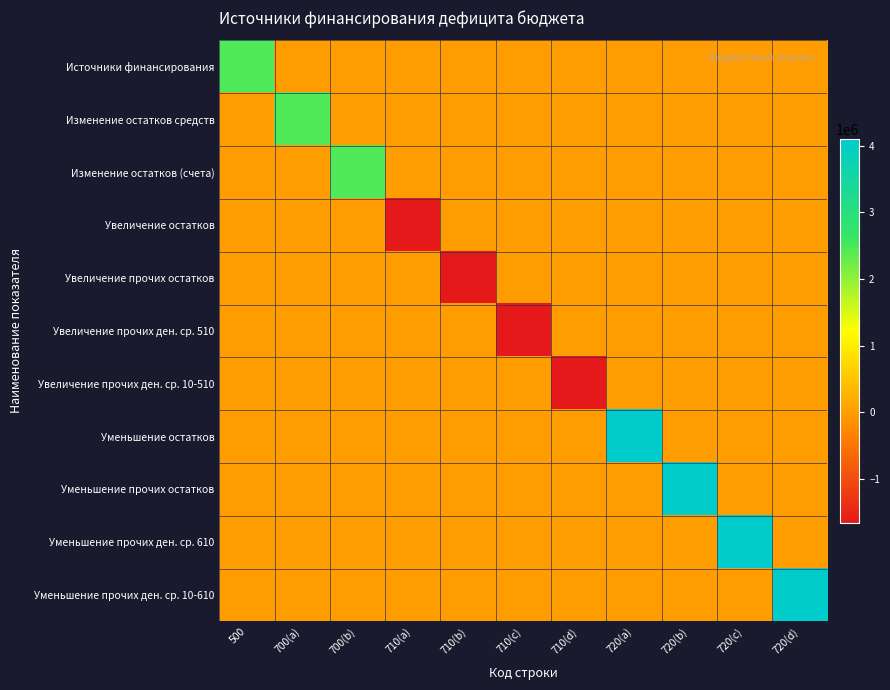

Reading left to right, what are all the values shown in this chart?

Источники финансирования: 500=2442164.2	700(a)=0.0	700(b)=0.0	710(a)=0.0	710(b)=0.0	710(c)=0.0	710(d)=0.0	720(a)=0.0	720(b)=0.0	720(c)=0.0	720(d)=0.0
Изменение остатков средств: 500=0.0	700(a)=2442164.2	700(b)=0.0	710(a)=0.0	710(b)=0.0	710(c)=0.0	710(d)=0.0	720(a)=0.0	720(b)=0.0	720(c)=0.0	720(d)=0.0
Изменение остатков (счета): 500=0.0	700(a)=0.0	700(b)=2442164.2	710(a)=0.0	710(b)=0.0	710(c)=0.0	710(d)=0.0	720(a)=0.0	720(b)=0.0	720(c)=0.0	720(d)=0.0
Увеличение остатков: 500=0.0	700(a)=0.0	700(b)=0.0	710(a)=-1656744.8	710(b)=0.0	710(c)=0.0	710(d)=0.0	720(a)=0.0	720(b)=0.0	720(c)=0.0	720(d)=0.0
Увеличение прочих остатков: 500=0.0	700(a)=0.0	700(b)=0.0	710(a)=0.0	710(b)=-1656744.8	710(c)=0.0	710(d)=0.0	720(a)=0.0	720(b)=0.0	720(c)=0.0	720(d)=0.0
Увеличение прочих ден. ср. 510: 500=0.0	700(a)=0.0	700(b)=0.0	710(a)=0.0	710(b)=0.0	710(c)=-1656744.8	710(d)=0.0	720(a)=0.0	720(b)=0.0	720(c)=0.0	720(d)=0.0
Увеличение прочих ден. ср. 10-510: 500=0.0	700(a)=0.0	700(b)=0.0	710(a)=0.0	710(b)=0.0	710(c)=0.0	710(d)=-1656744.8	720(a)=0.0	720(b)=0.0	720(c)=0.0	720(d)=0.0
Уменьшение остатков: 500=0.0	700(a)=0.0	700(b)=0.0	710(a)=0.0	710(b)=0.0	710(c)=0.0	710(d)=0.0	720(a)=4098909.0	720(b)=0.0	720(c)=0.0	720(d)=0.0
Уменьшение прочих остатков: 500=0.0	700(a)=0.0	700(b)=0.0	710(a)=0.0	710(b)=0.0	710(c)=0.0	710(d)=0.0	720(a)=0.0	720(b)=4098909.0	720(c)=0.0	720(d)=0.0
Уменьшение прочих ден. ср. 610: 500=0.0	700(a)=0.0	700(b)=0.0	710(a)=0.0	710(b)=0.0	710(c)=0.0	710(d)=0.0	720(a)=0.0	720(b)=0.0	720(c)=4098909.0	720(d)=0.0
Уменьшение прочих ден. ср. 10-610: 500=0.0	700(a)=0.0	700(b)=0.0	710(a)=0.0	710(b)=0.0	710(c)=0.0	710(d)=0.0	720(a)=0.0	720(b)=0.0	720(c)=0.0	720(d)=4098909.0